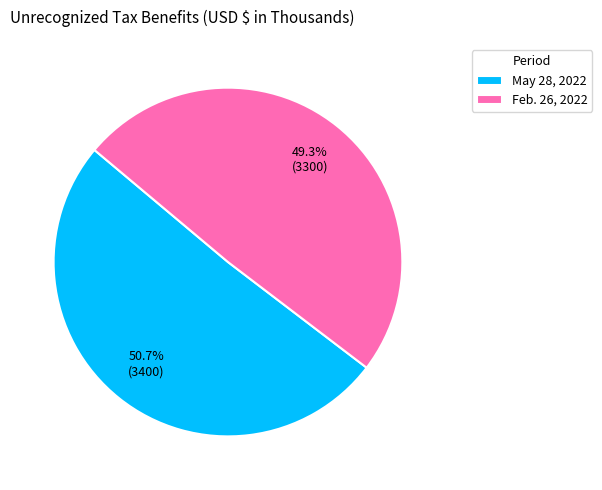

Count the number of slices in the pie.

2